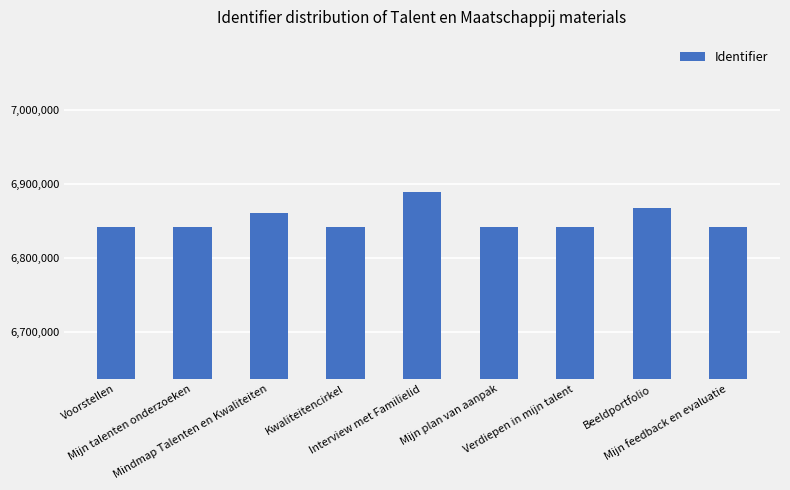

What is the maximum value shown in the chart?

6888338